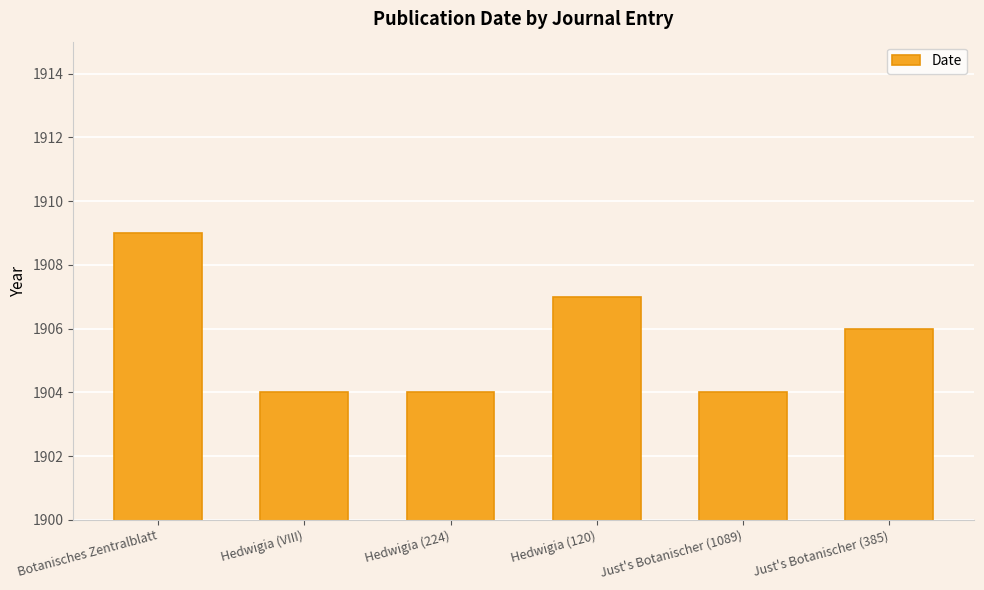

Is it true that the value at Just's Botanischer (1089) is 1904?

True